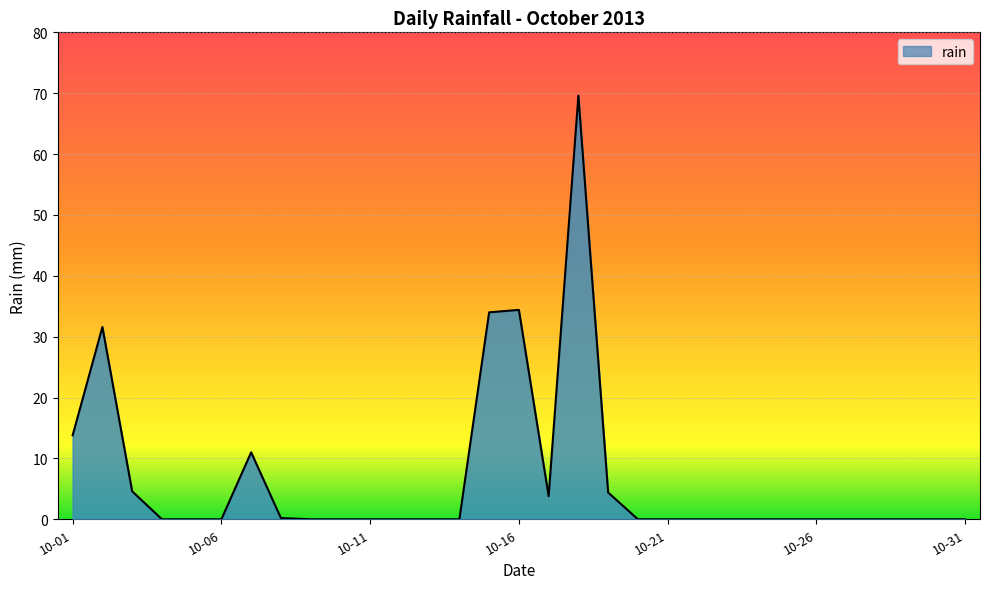

What is the difference between the maximum and minimum values?

69.6